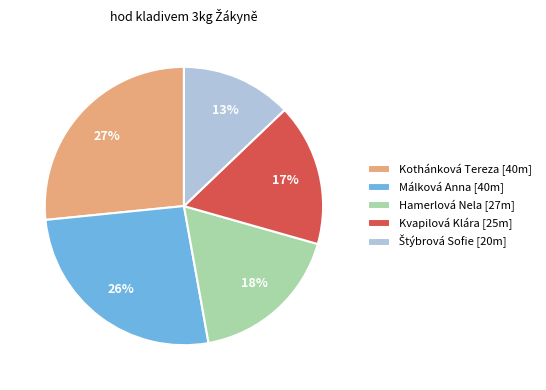

Between Málková Anna and Hamerlová Nela, which is larger?

Málková Anna